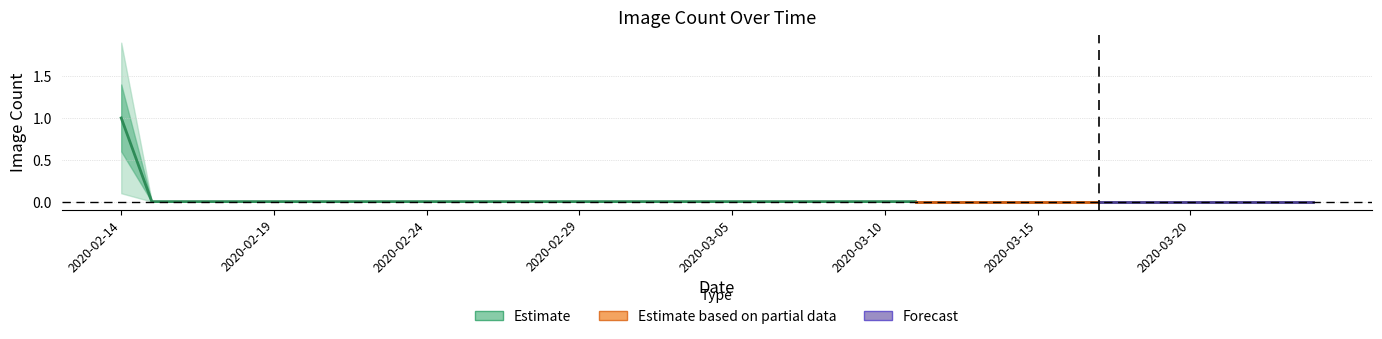

Does the chart display data point markers on the line(s)?

No